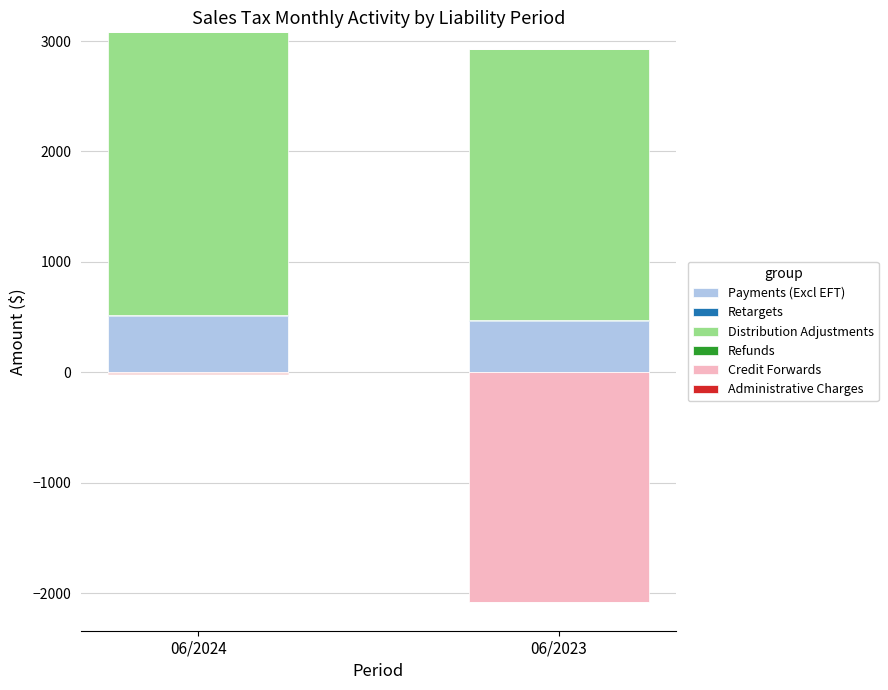

What are all the series names shown in the legend?

Payments (Excl EFT), Retargets, Distribution Adjustments, Refunds, Credit Forwards, Administrative Charges